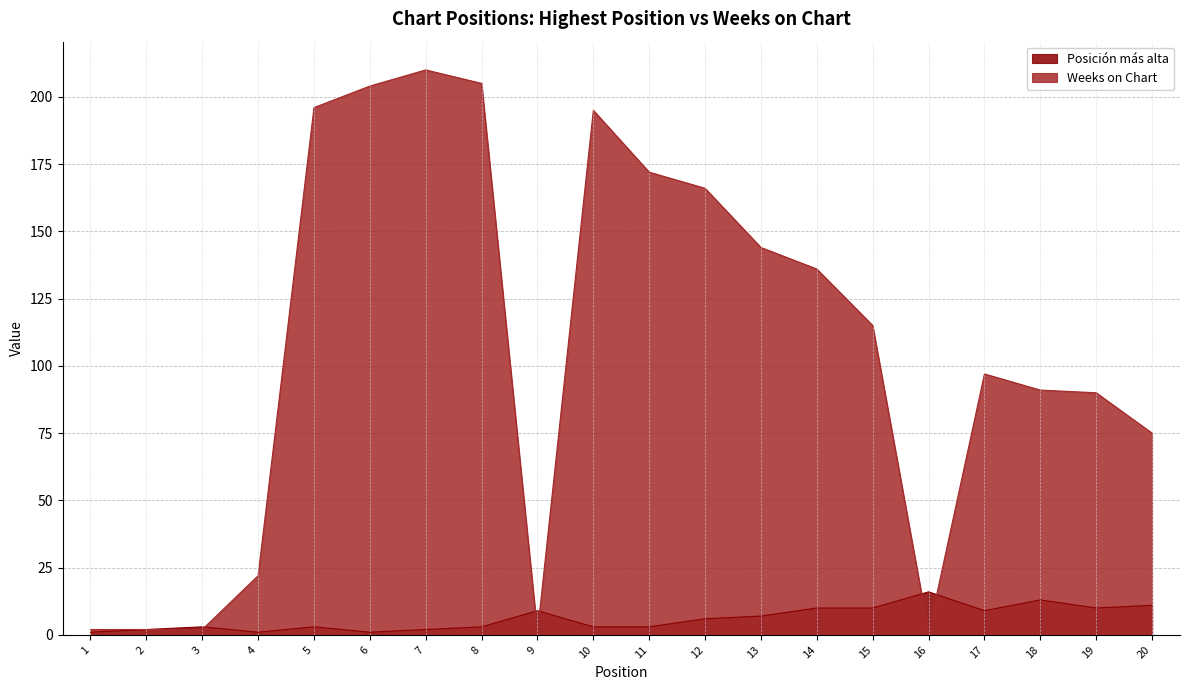

Between 15 and 1, which is larger?

15